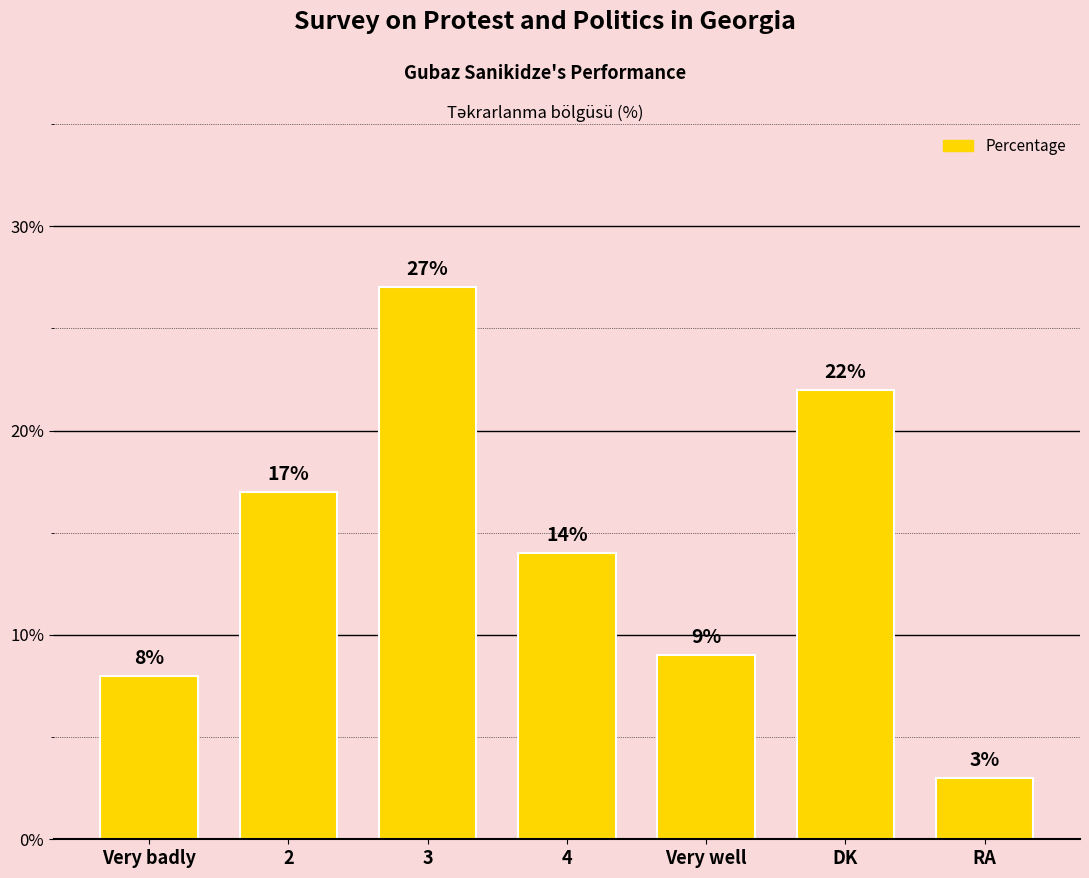

How many values are below 14?

3